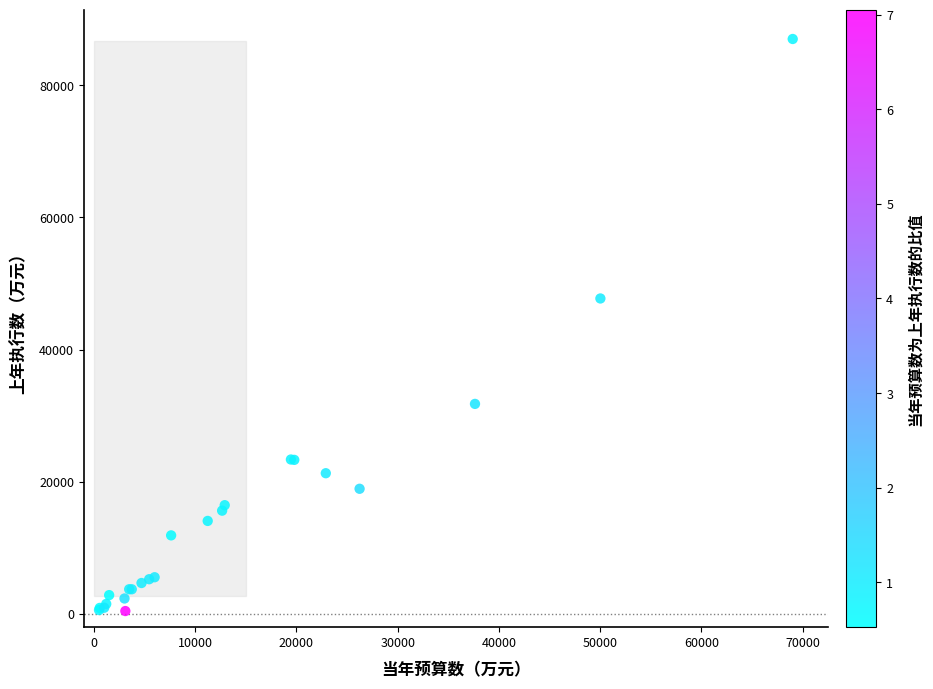

What Y value in the scatter plot is closest to 43717?

47732